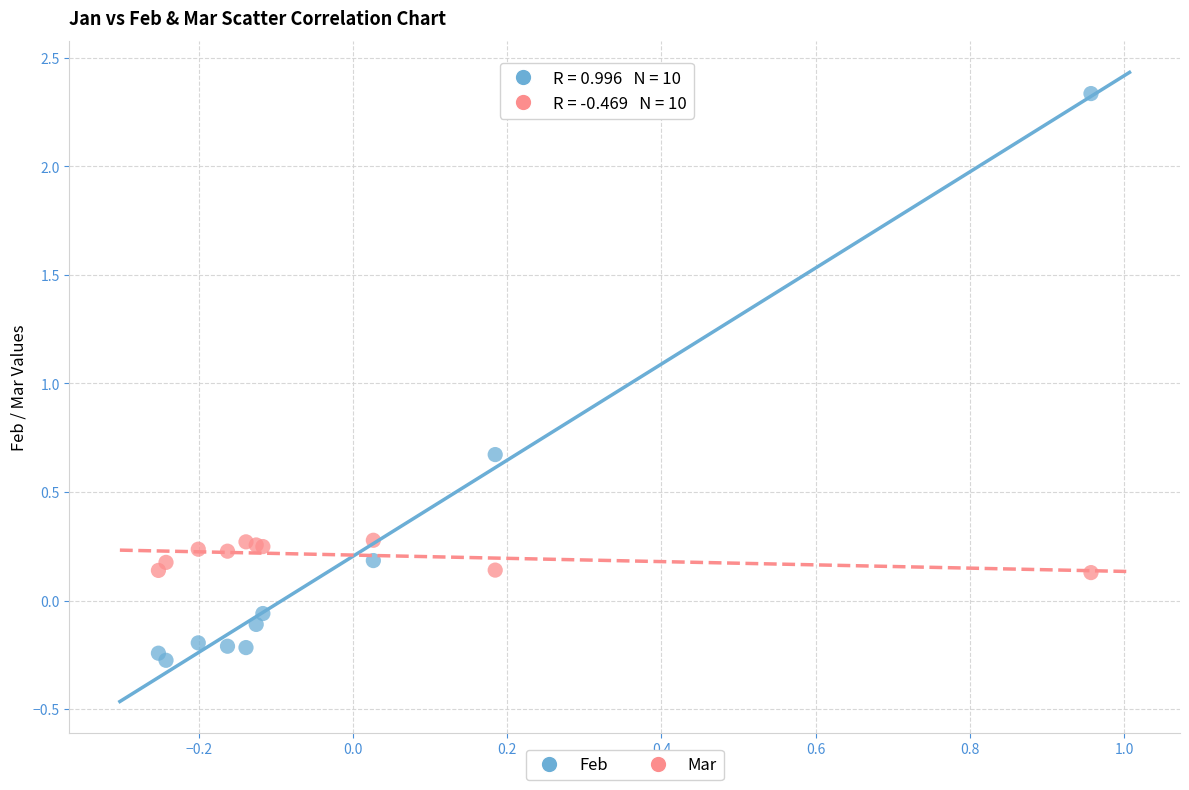

Which series reaches the maximum Y coordinate?

Feb